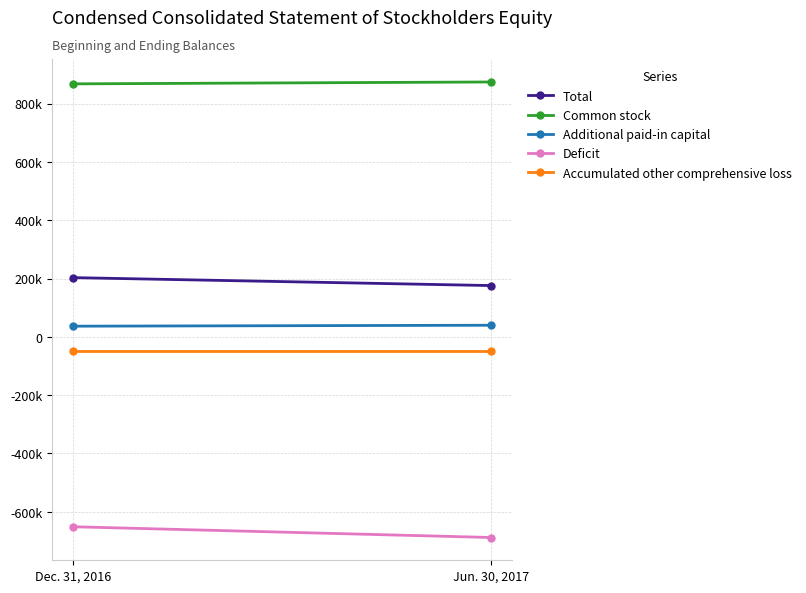

What are all the series names shown in the legend?

Total, Common stock, Additional paid-in capital, Deficit, Accumulated other comprehensive loss